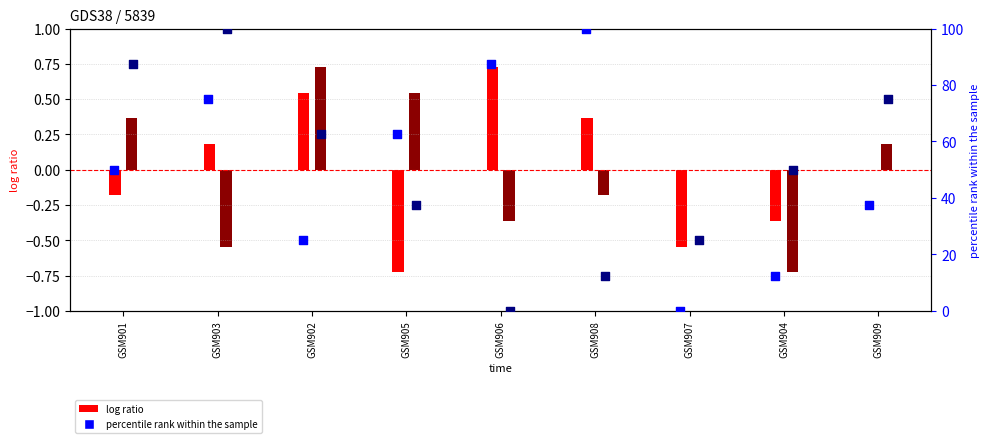

What is the total value across all series at GSM901?

137.7